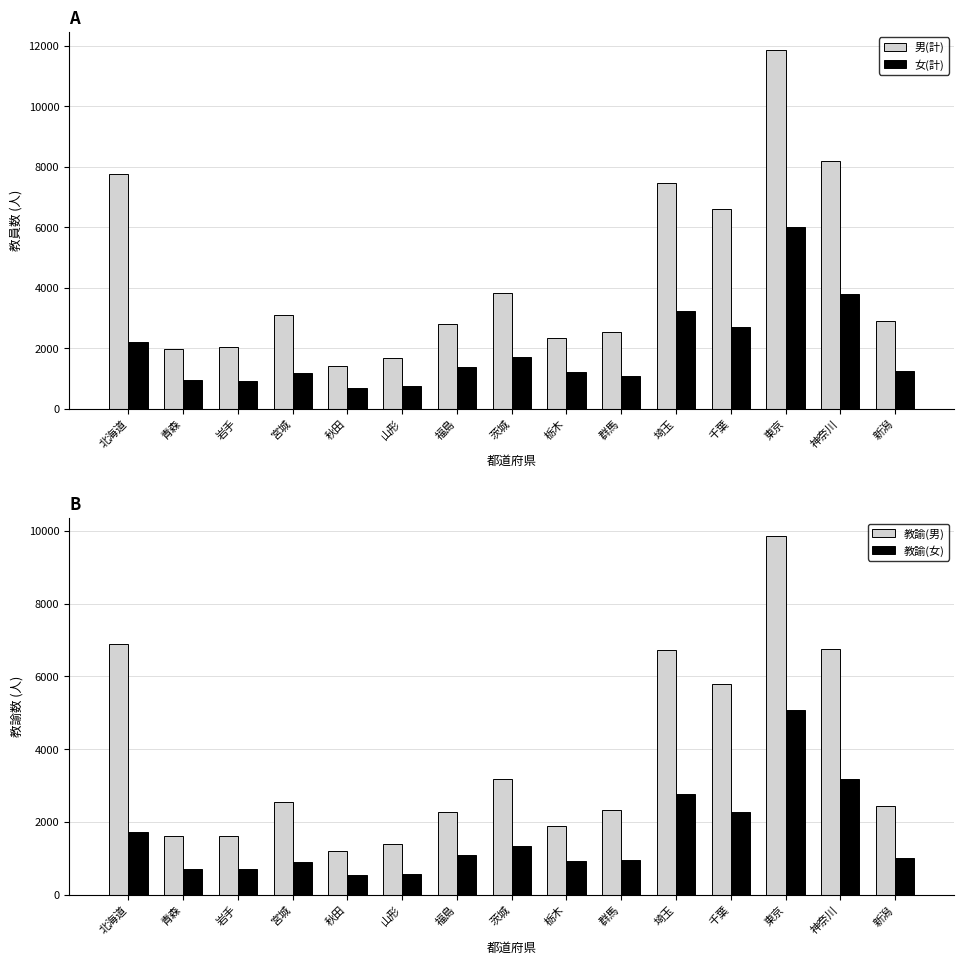

Reading left to right, what are all the values shown in this chart?

男(計): 7756	1964	2034	3097	1407	1681	2794	3822	2340	2521	7458	6607	11869	8200	2902
女(計): 2201	942	907	1169	682	758	1365	1707	1195	1080	3217	2711	6011	3801	1259
教諭(男): 6886	1607	1623	2544	1189	1389	2280	3177	1890	2320	6738	5801	9861	6742	2448
教諭(女): 1735	717	695	889	551	571	1079	1335	936	949	2771	2285	5086	3180	1006